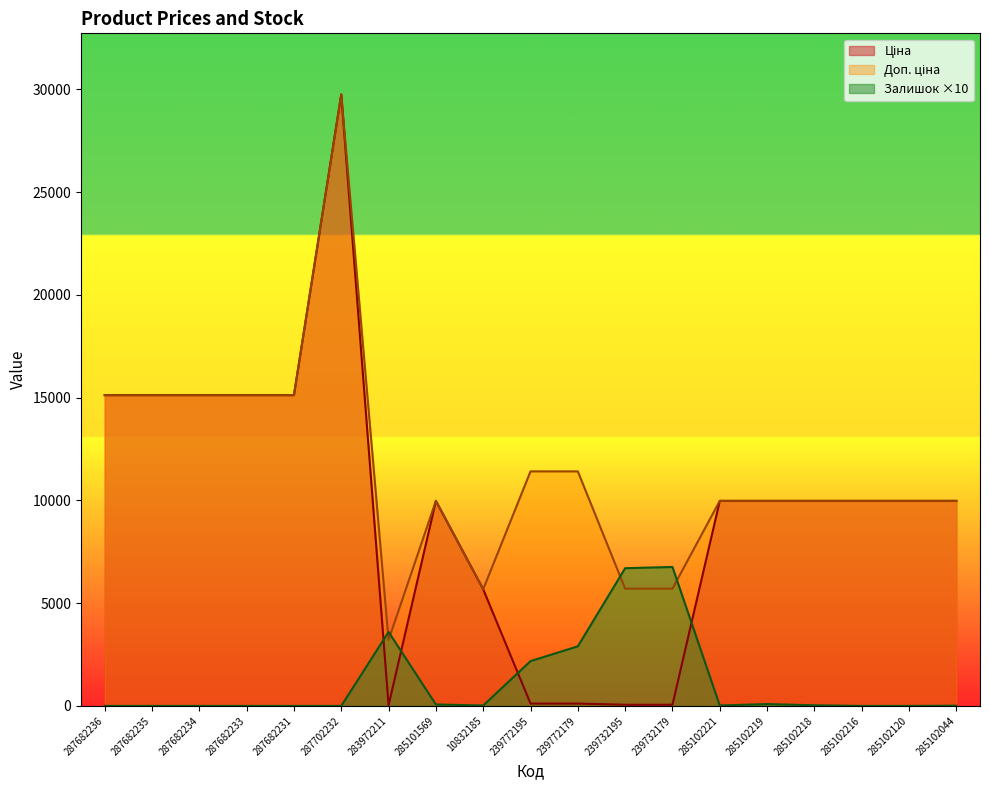

True or false: Доп. ціна has a value of 16574.8 at 287702232.

False